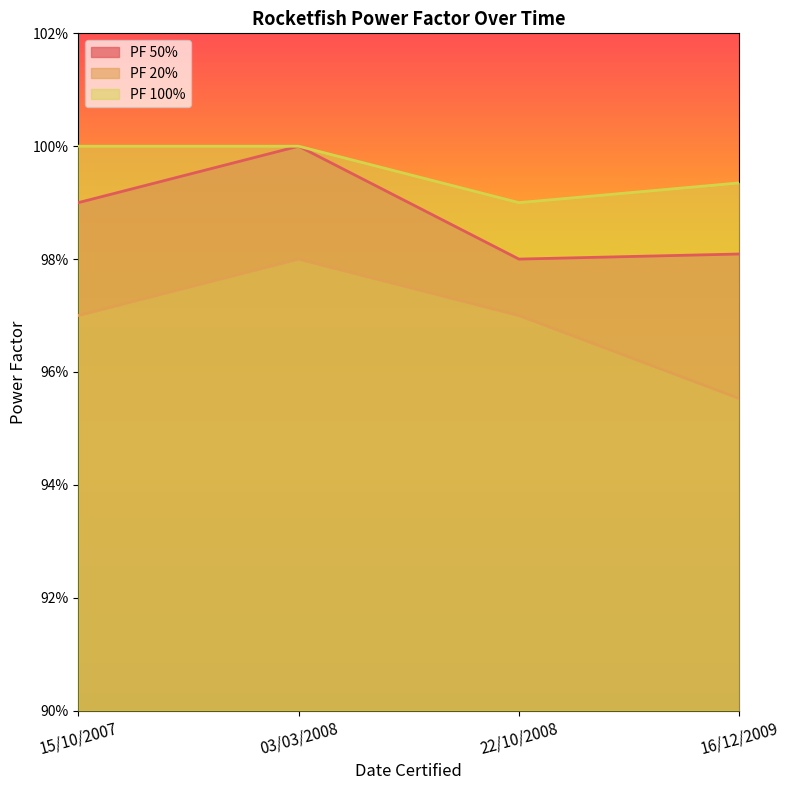

What value does the PF 100% series have at 15/10/2007?

1.0